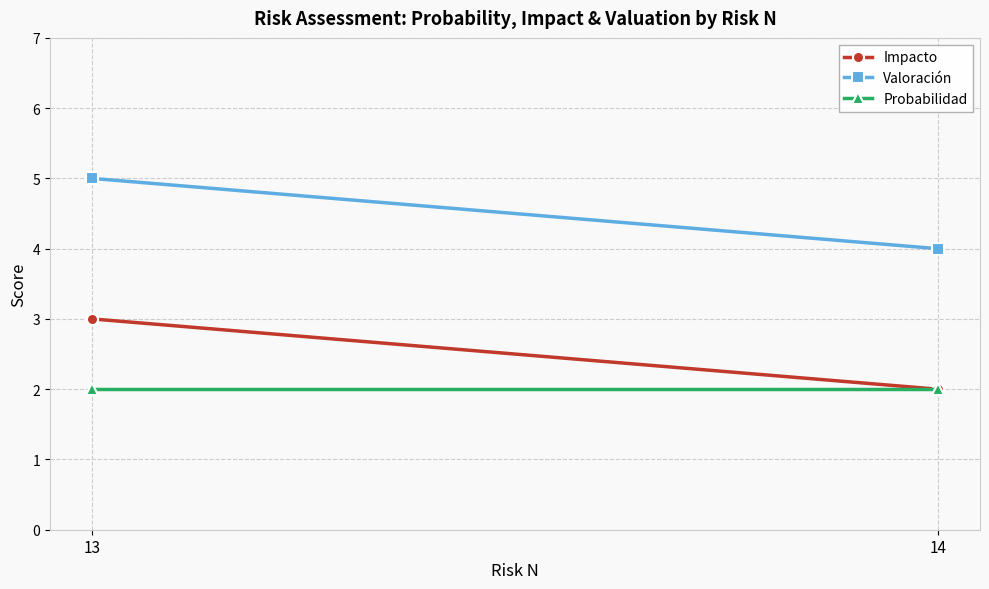

What is the lowest value of the Probabilidad series?

2